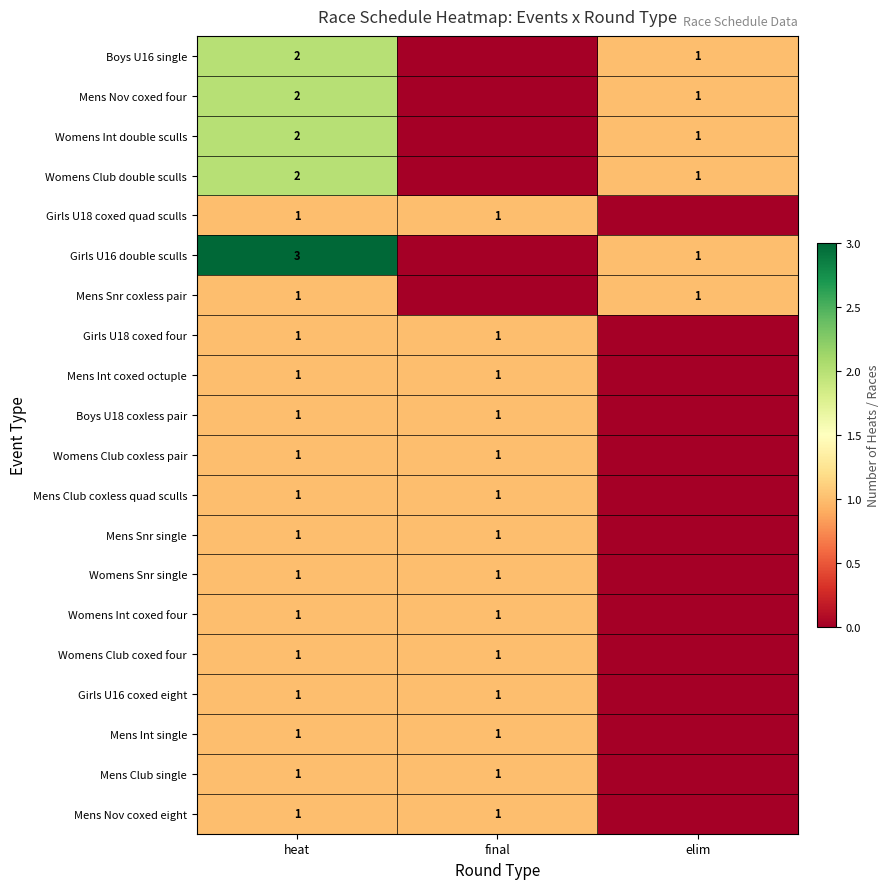

Which has a higher value, final or elim?

elim